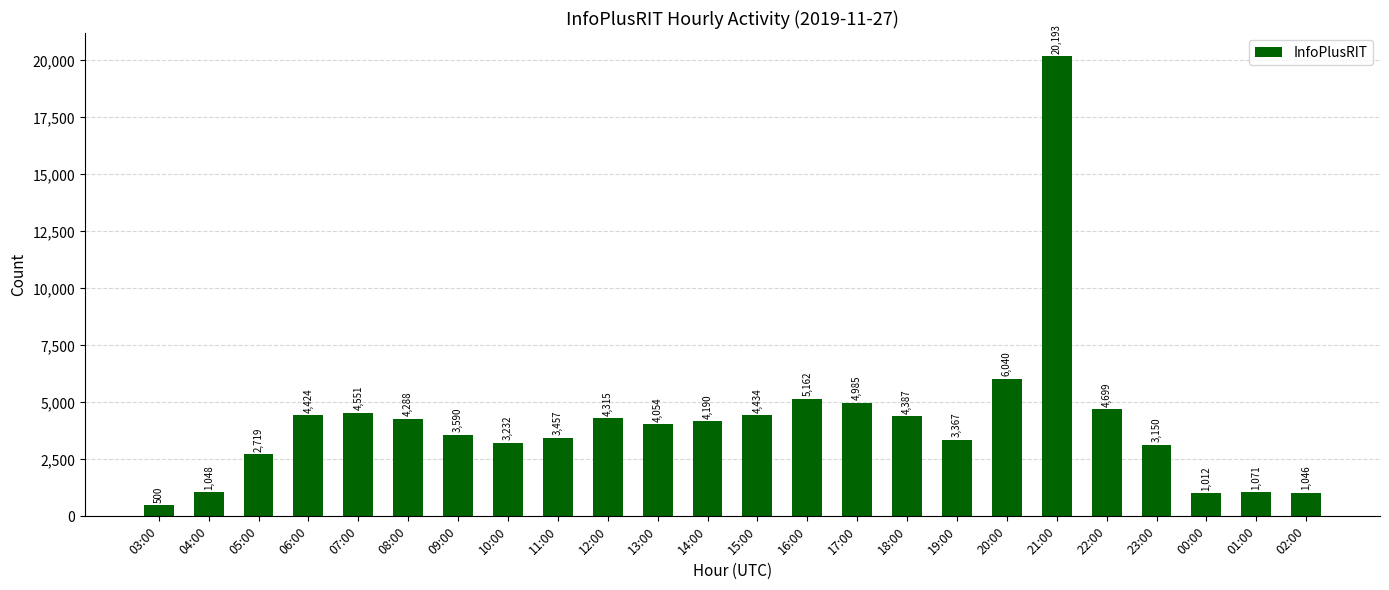

The value at 11:00 is 1134. True or false?

False